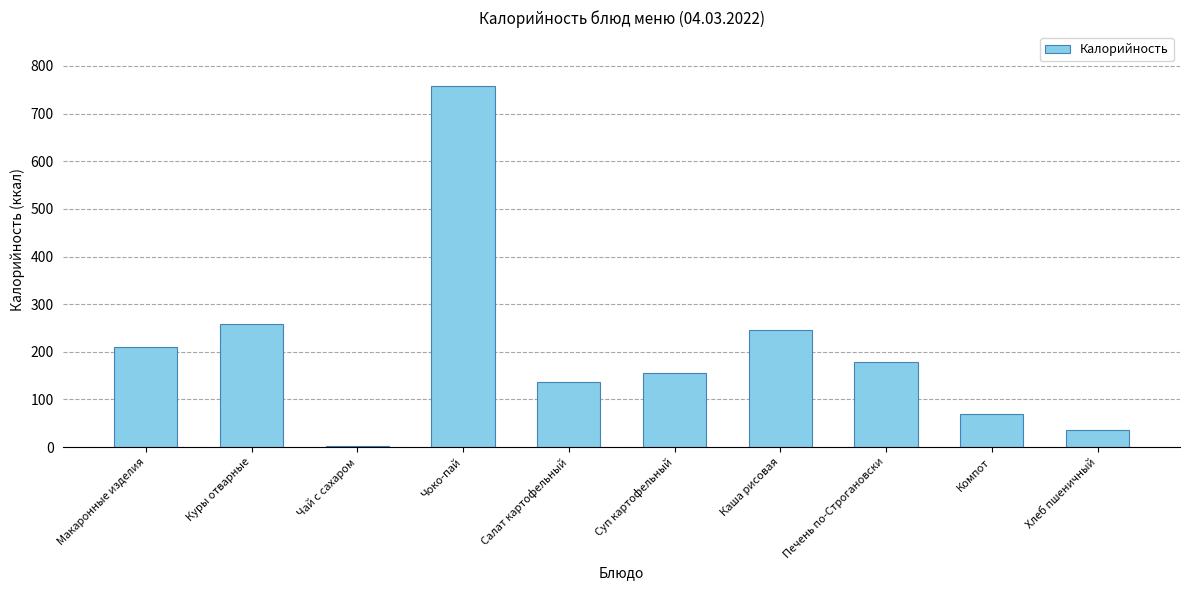

Which label corresponds to the largest value in the chart?

Чоко-пай